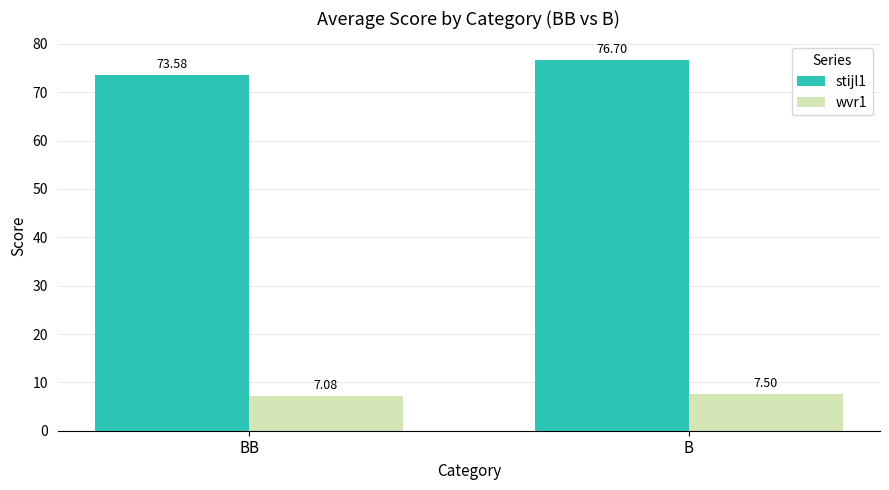

What are all the series names shown in the legend?

stijl1, wvr1